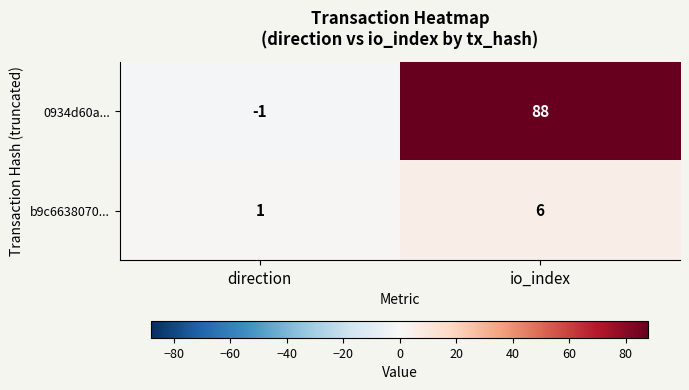

List the series in order of their overall mean, lowest first.

b9c6638070..., 0934d60a...